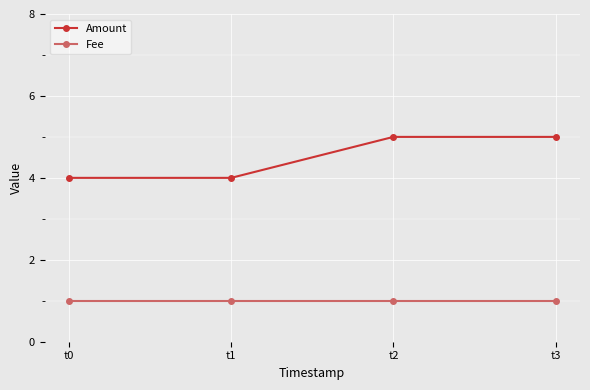

Which series has the largest range (max minus min)?

Amount